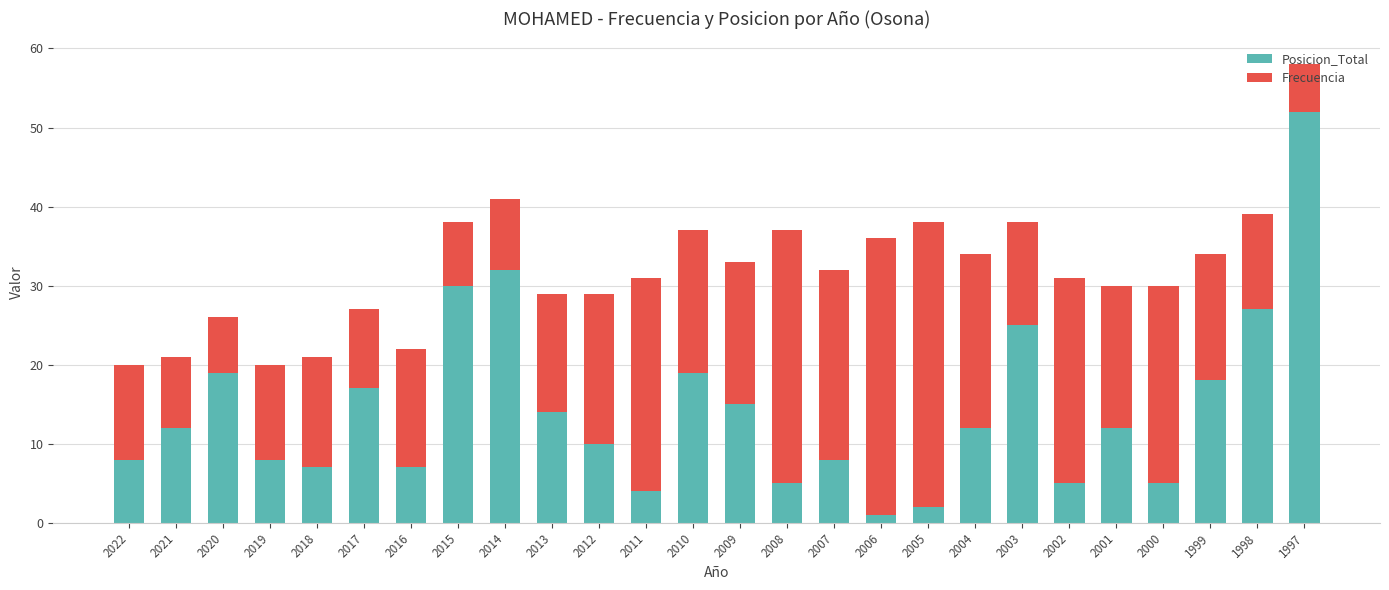

How many distinct data groups are displayed?

2